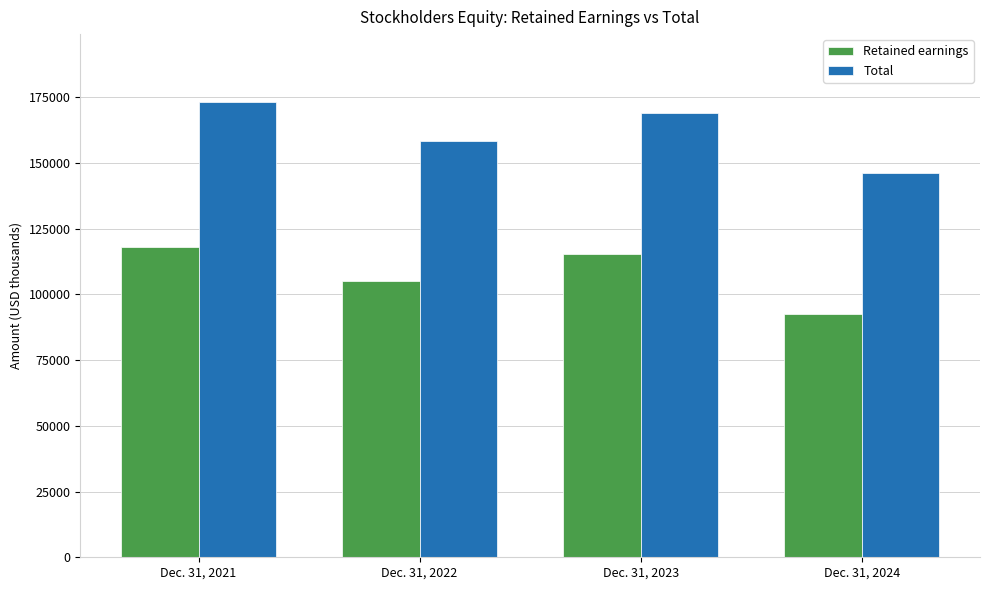

Reading left to right, transcribe all the data shown in this chart.

Retained earnings: 118184	105175	115457	92626
Total: 173088	158436	168849	146145